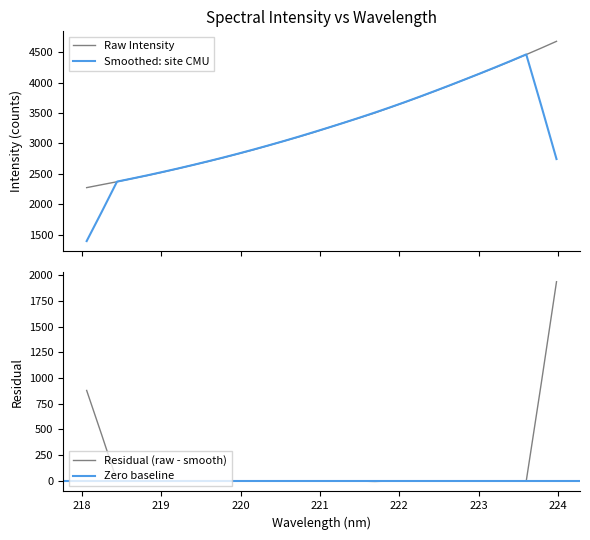

Rank the categories by value from highest to lowest.

223.9802, 223.7895, 223.5987, 223.408, 223.2172, 223.0264, 222.8355, 222.6447, 222.4538, 222.263, 222.0721, 221.8812, 221.6902, 221.4993, 221.3083, 221.1174, 220.9264, 220.7354, 220.5444, 220.3533, 220.1623, 219.9712, 219.7801, 219.589, 219.3979, 219.2067, 219.0156, 218.8244, 218.6332, 218.442, 218.2508, 218.0596